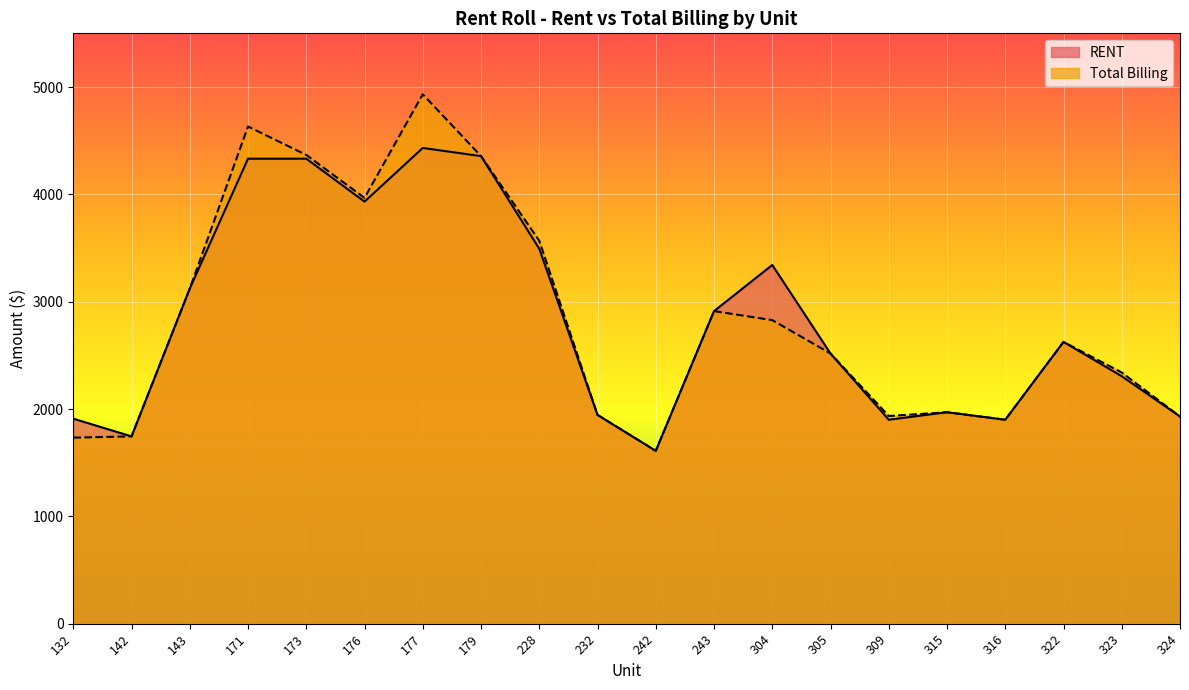

The Total Billing series shows 2517 at 305. True or false?

True